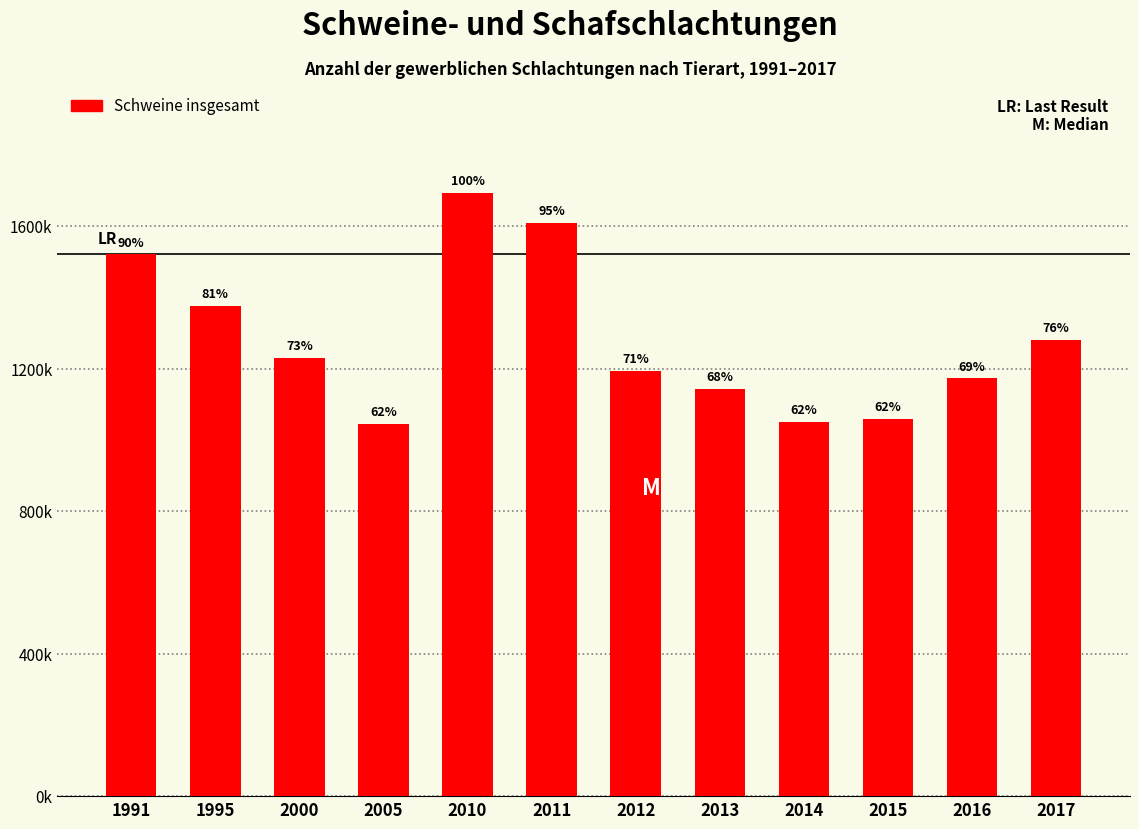

Reading left to right, extract all data points from this chart.

1520558	1375774	1229126	1045349	1694013	1609029	1194430	1143639	1049841	1058015	1172511	1280463